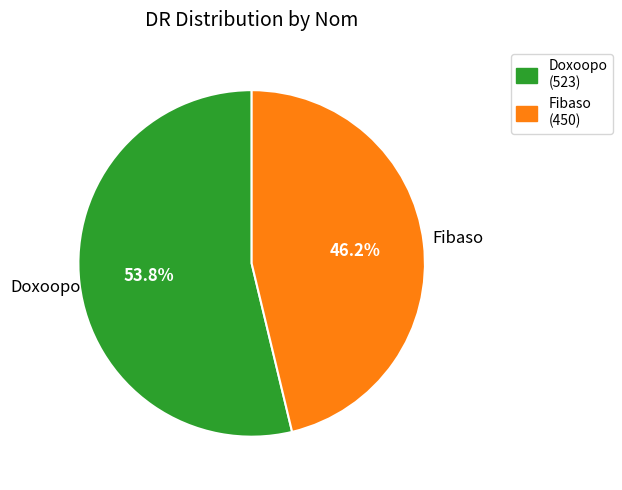

What percentage do Fibaso and Doxoopo together represent?

100.0%